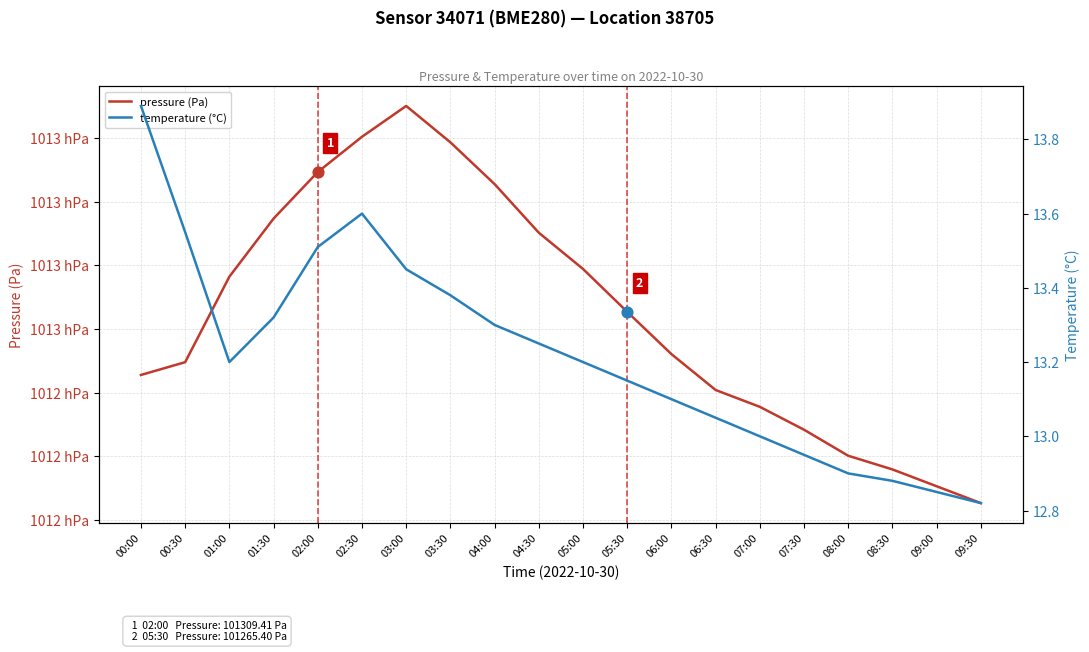

What are all the series names shown in the legend?

pressure (Pa), temperature (°C)